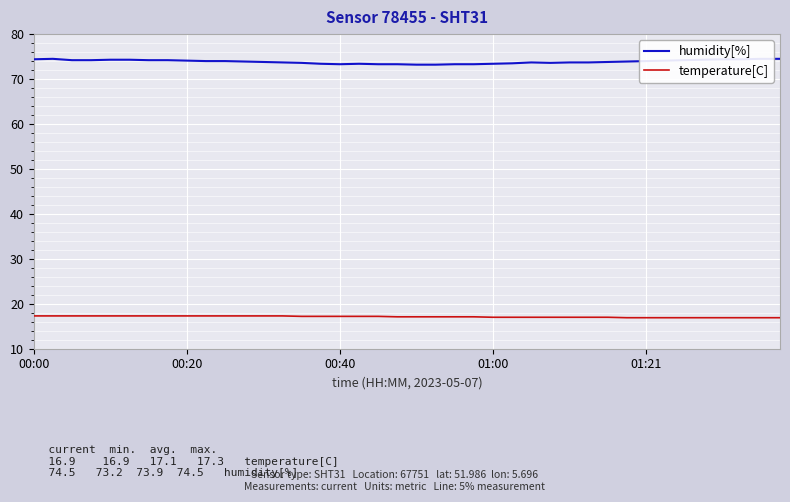

What is the maximum value for temperature[C]?

17.3